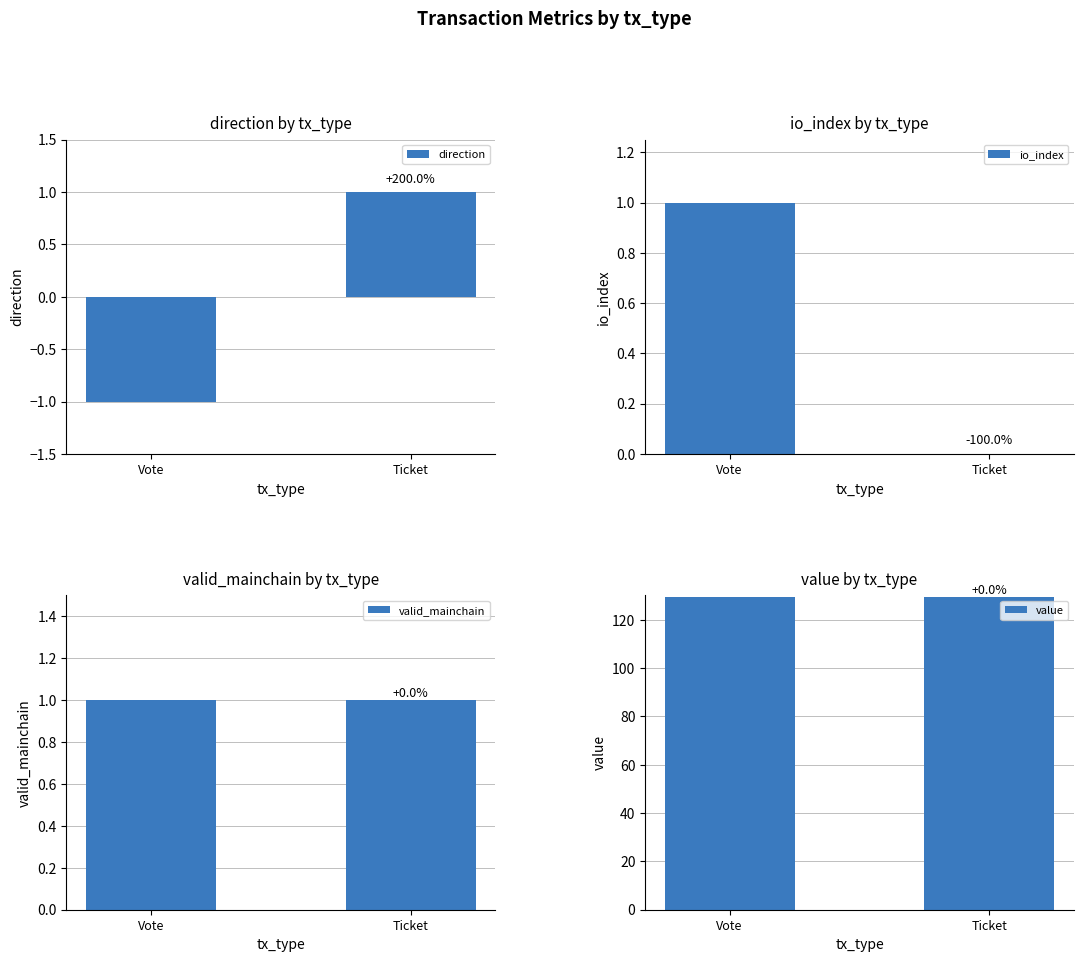

What is the difference between the maximum and minimum values in the io_index series?

1.0